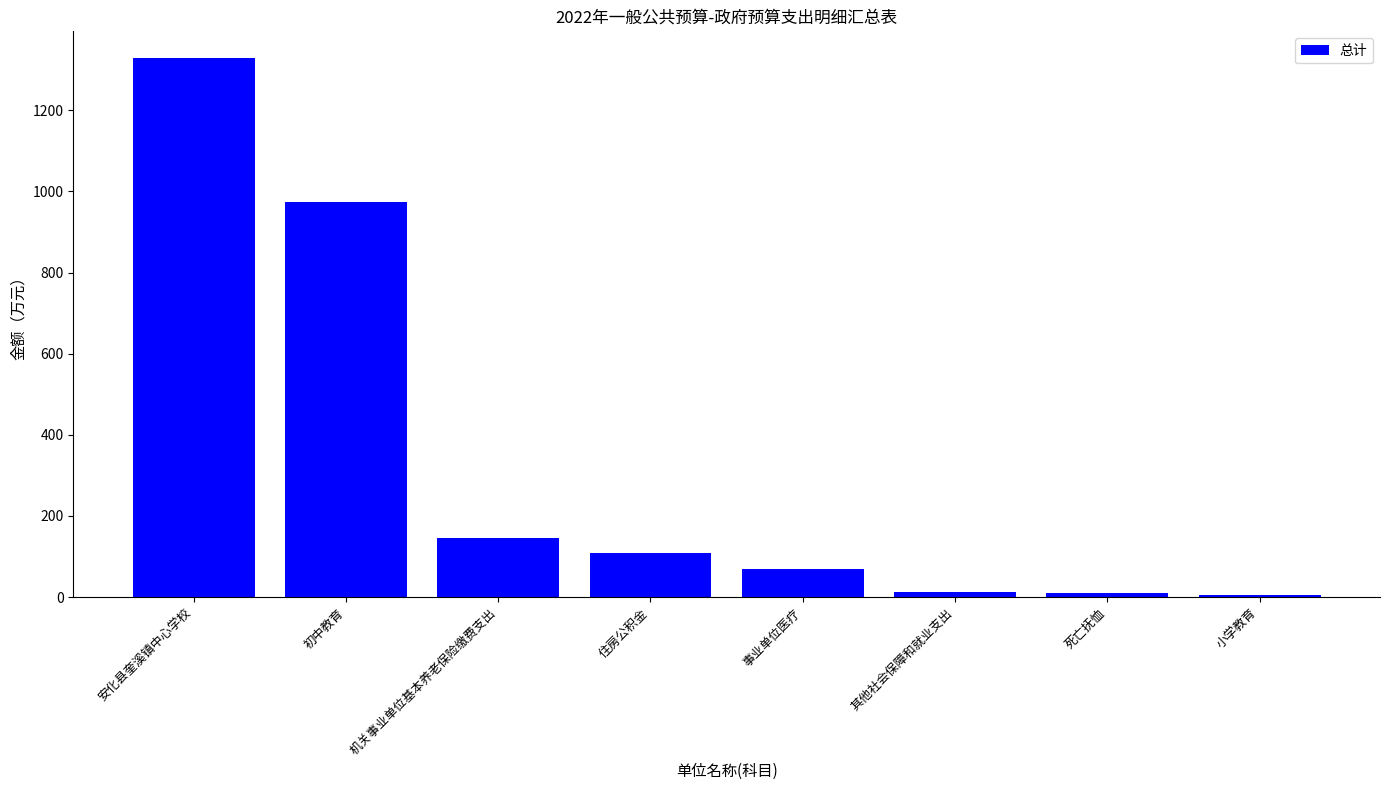

What is the smallest value displayed?

5.0